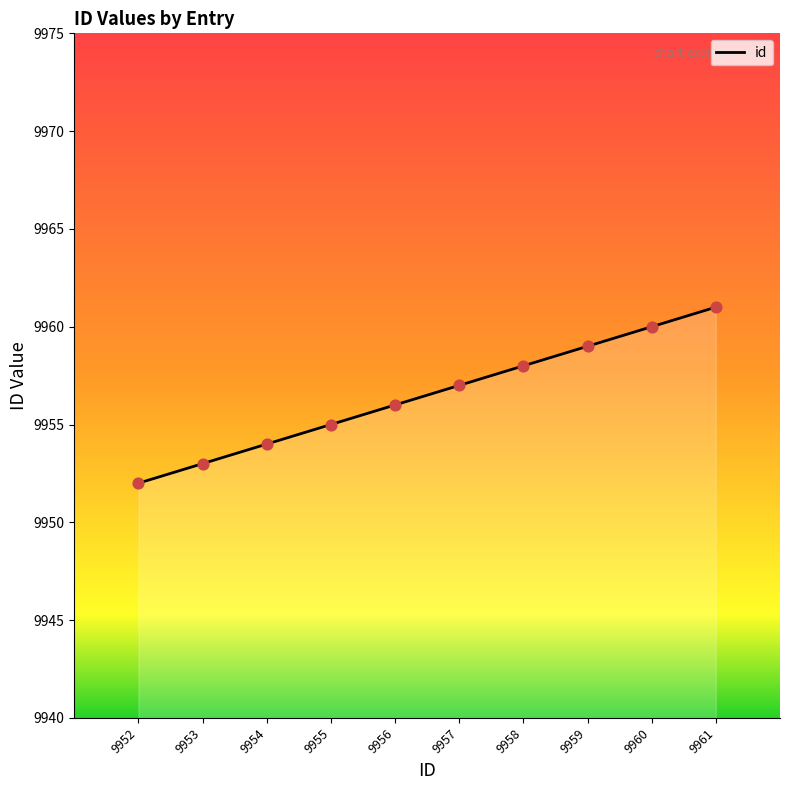

What is the ratio of the value at 9952 to the value at 9959?

1.0